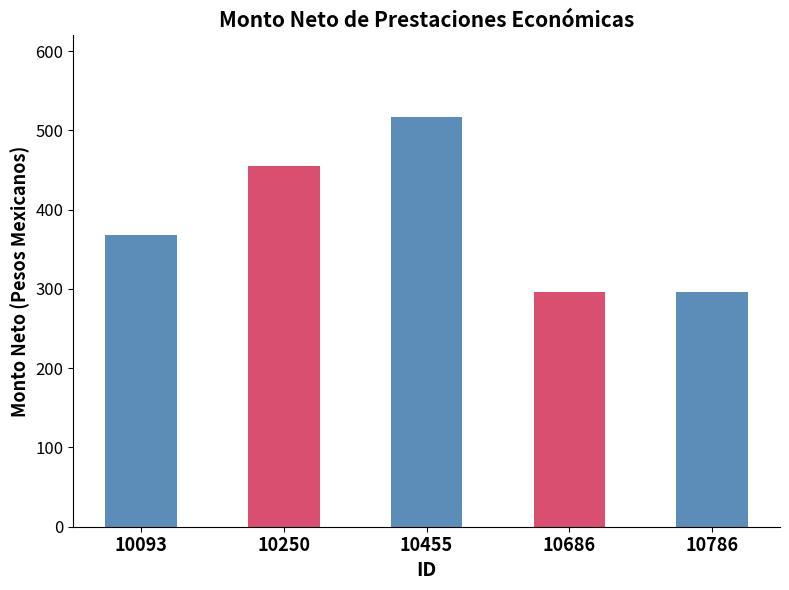

Approximately how many times larger is the value at 10686 compared to 10250?

0.7